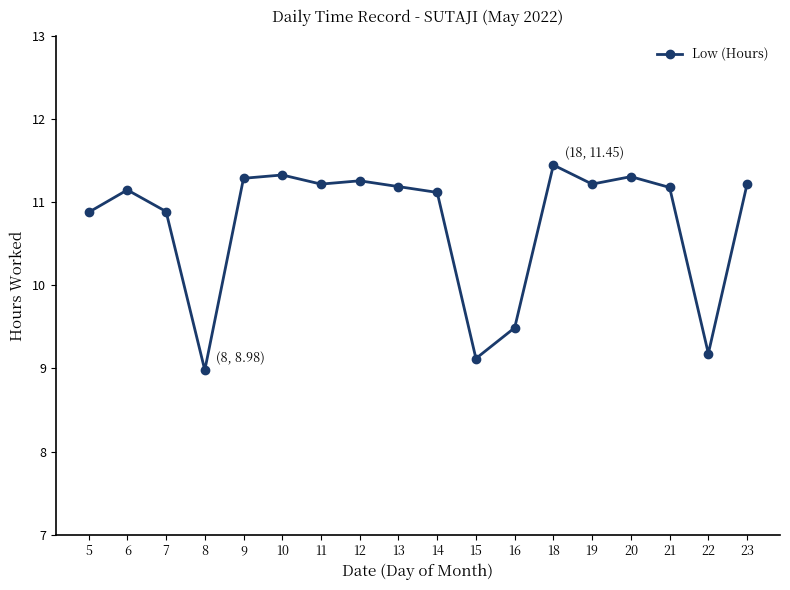

Which category has the highest value across all series?

18